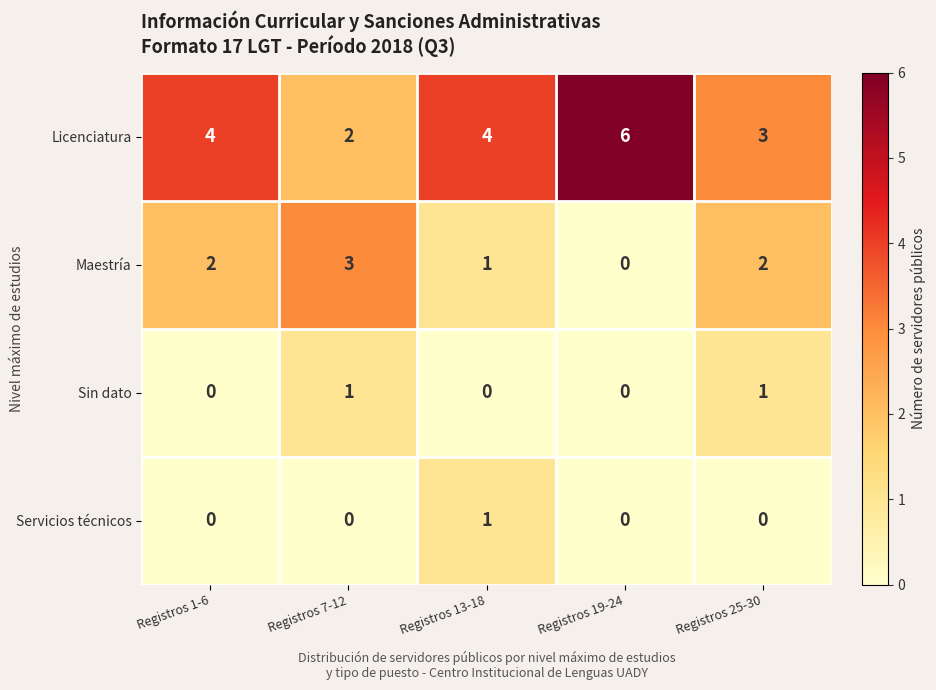

The value of Licenciatura at Registros 19-24 is 6. True or false?

True